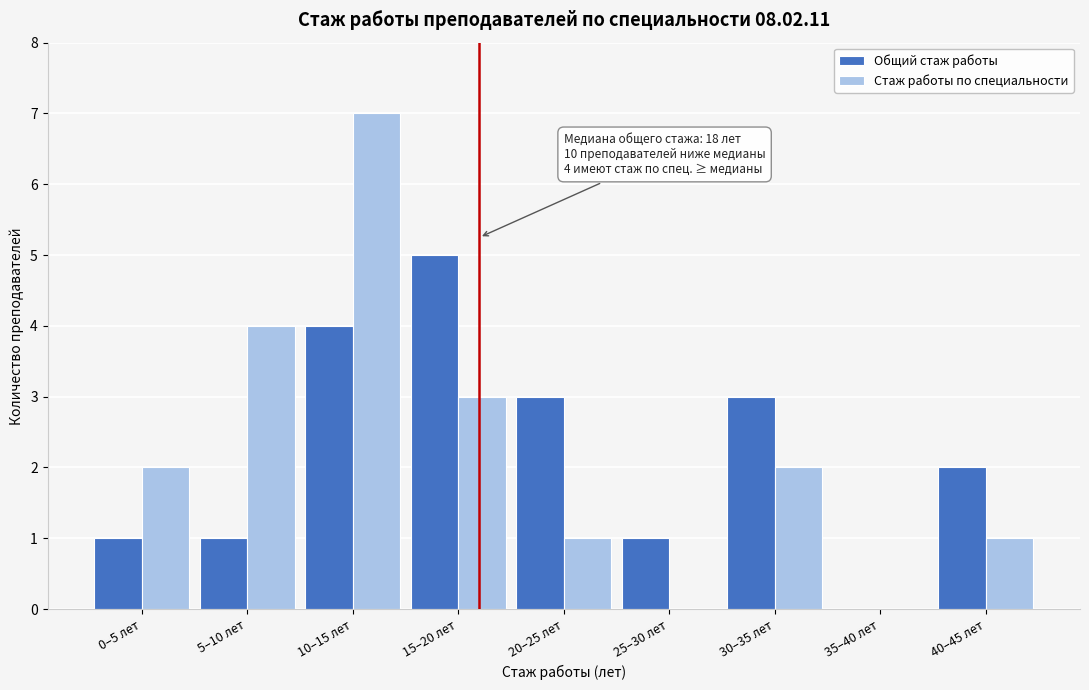

Reading left to right, what are all the values shown in this chart?

Общий стаж работы: 0–5 лет=1	5–10 лет=1	10–15 лет=4	15–20 лет=5	20–25 лет=3	25–30 лет=1	30–35 лет=3	35–40 лет=0	40–45 лет=2
Стаж работы по специальности: 0–5 лет=2	5–10 лет=4	10–15 лет=7	15–20 лет=3	20–25 лет=1	25–30 лет=0	30–35 лет=2	35–40 лет=0	40–45 лет=1